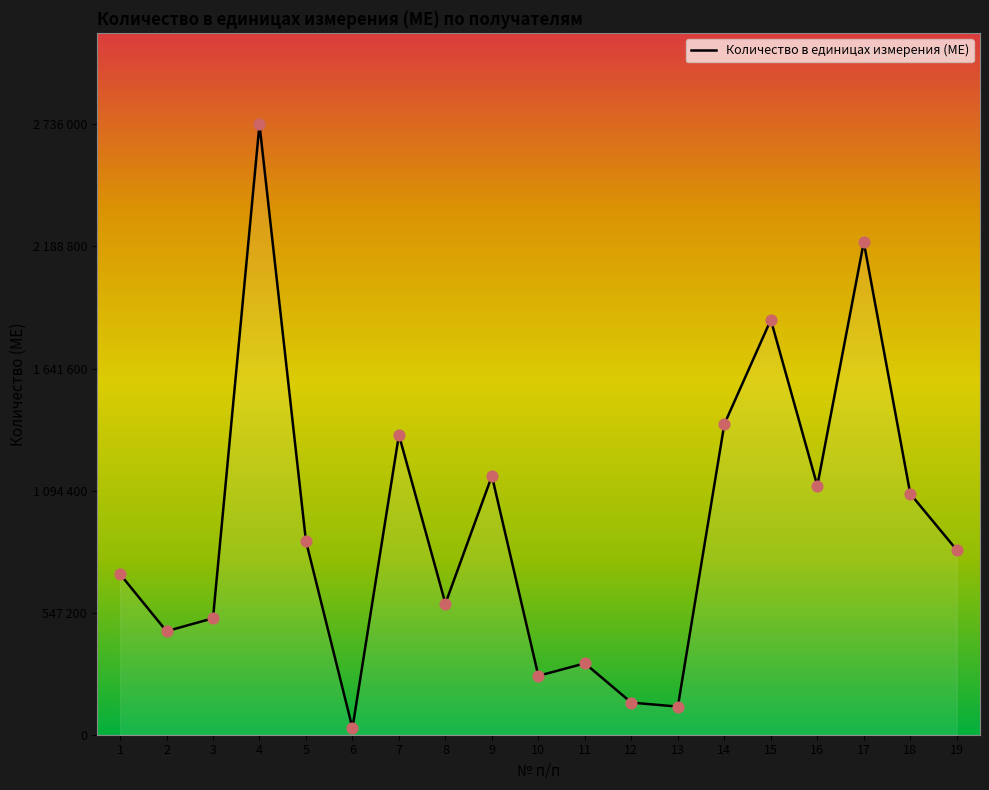

Is this an area chart (filled region under the line)?

Yes